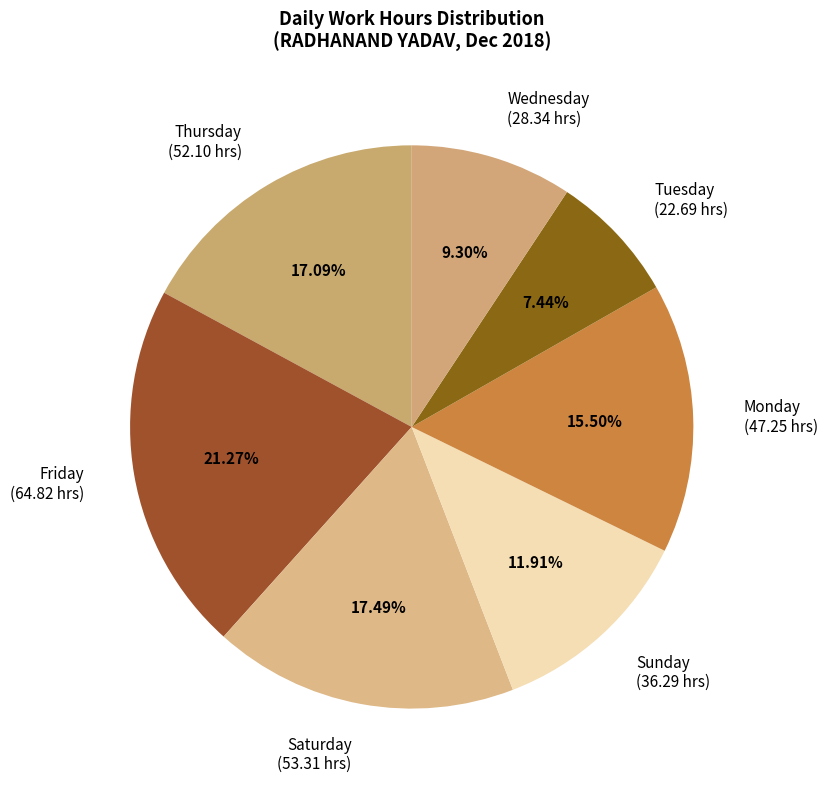

Count the number of slices in the pie.

7